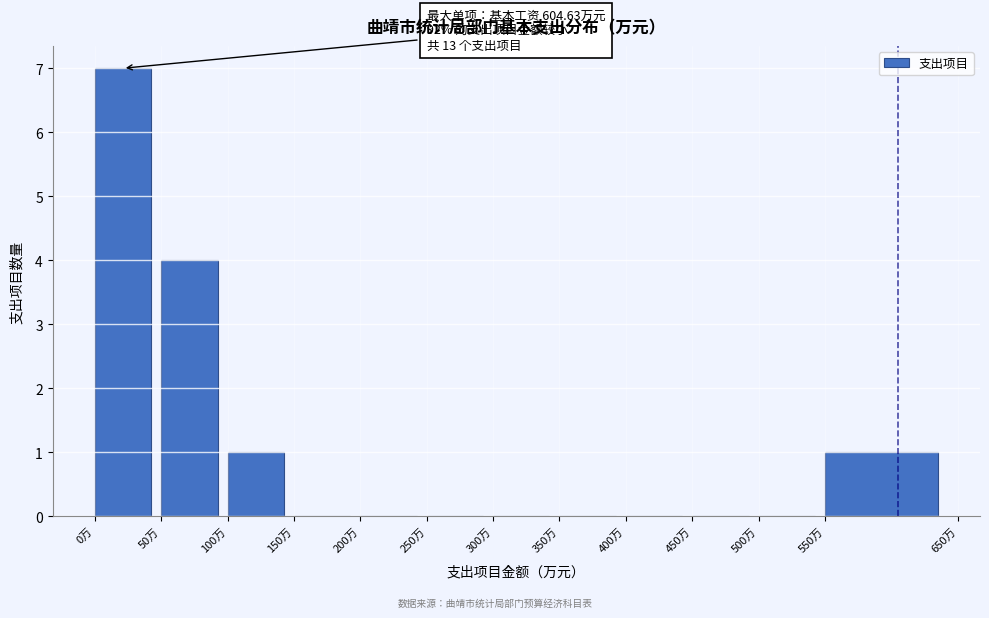

Over which range of the x-axis is the bar tallest?

0 to 50